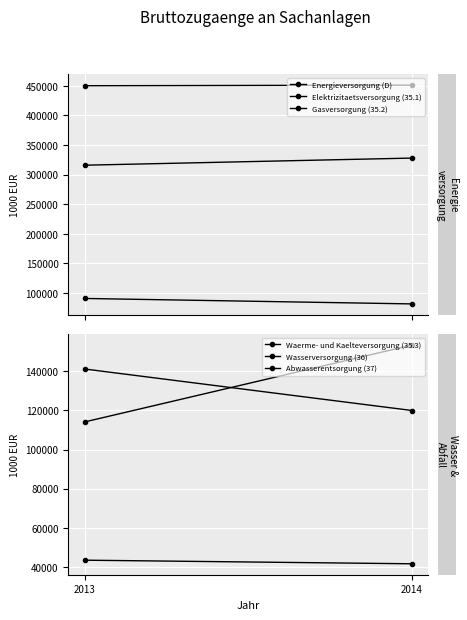

What is the average value of the Wasserversorgung (36) series?

130554